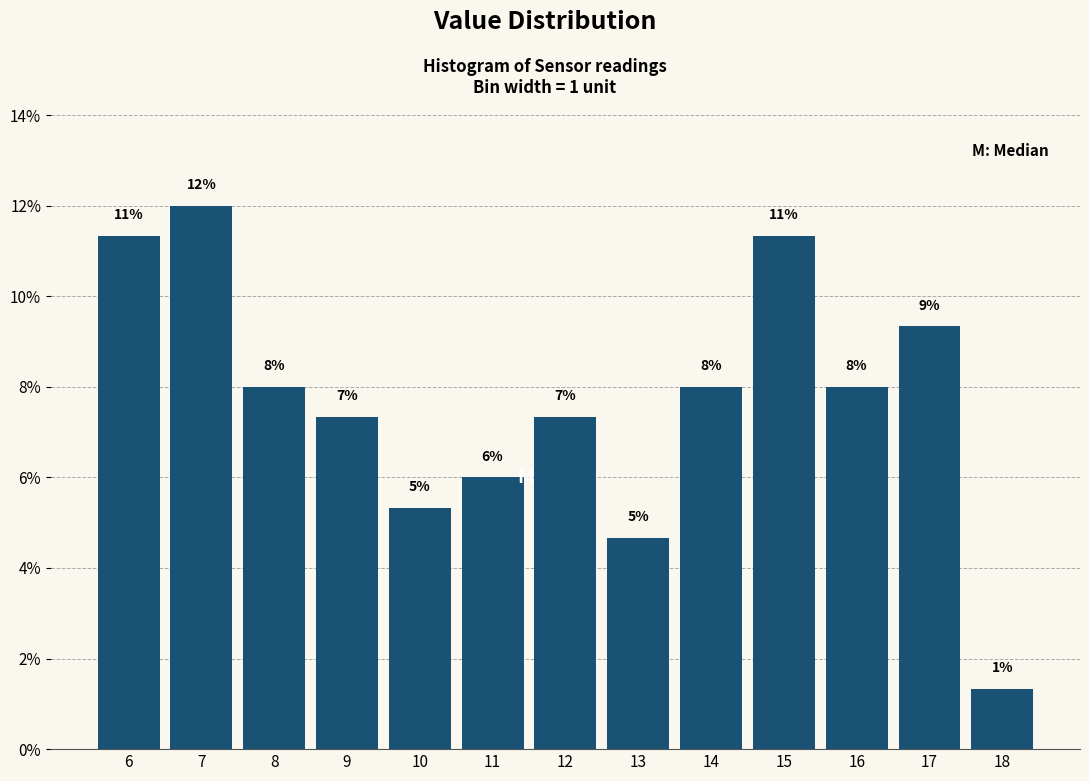

Are the bars horizontal?

No